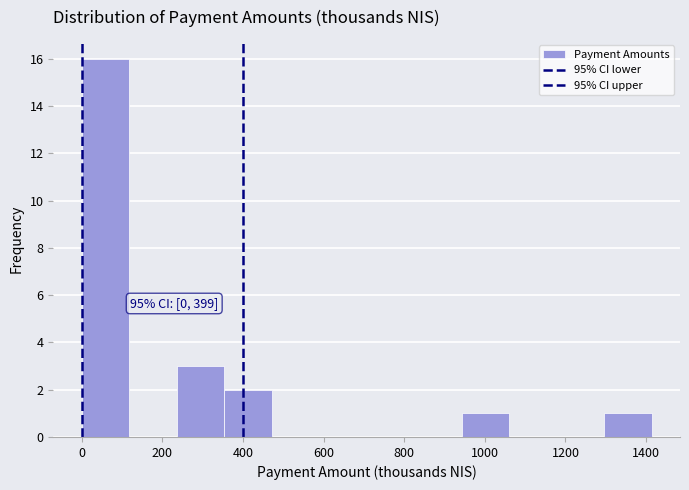

Over which range of the x-axis is the bar tallest?

0 to 120